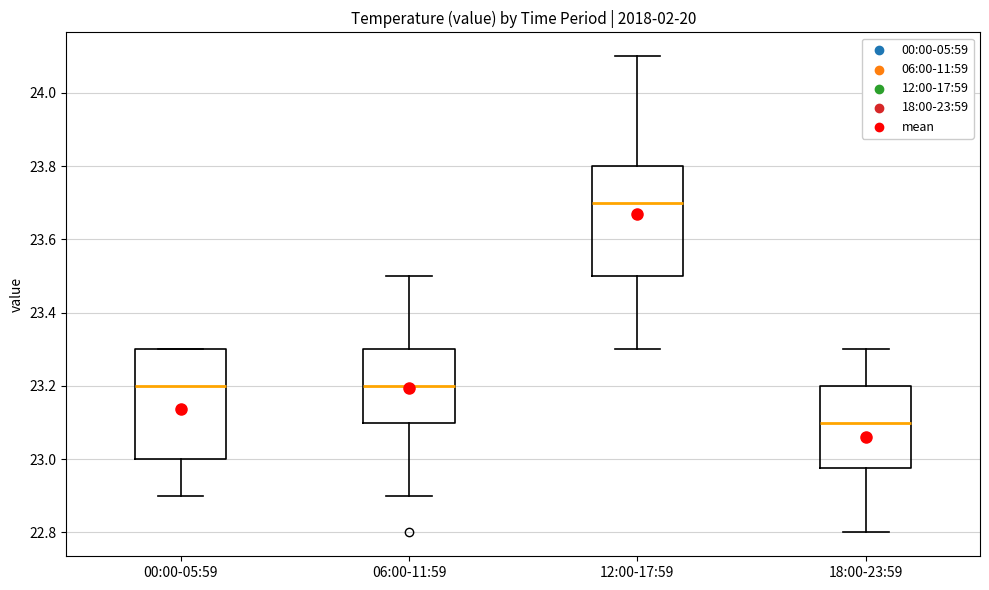

Reading left to right, read every box against the y-axis: the position of its median line, the range the box covers, and the ends of its whiskers. The values are not printed on the chart, so give them approximately, as read against the axis.

00:00-05:59: median 23.20, box 23.00 to 23.30, whiskers 22.90 to 23.30
06:00-11:59: median 23.20, box 23.10 to 23.30, whiskers 22.90 to 23.50
12:00-17:59: median 23.70, box 23.50 to 23.80, whiskers 23.30 to 24.10
18:00-23:59: median 23.10, box 22.98 to 23.20, whiskers 22.80 to 23.30